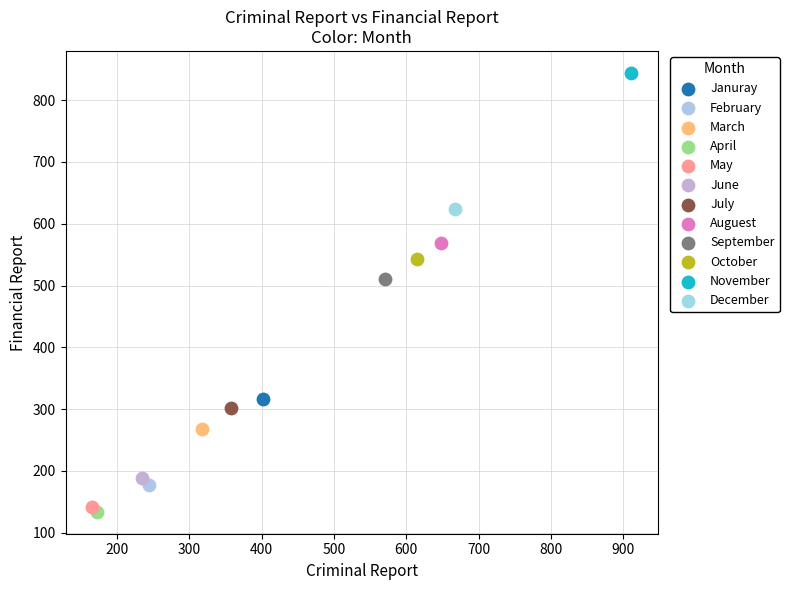

What are all the series names shown in the legend?

Januray, February, March, April, May, June, July, Auguest, September, October, November, December